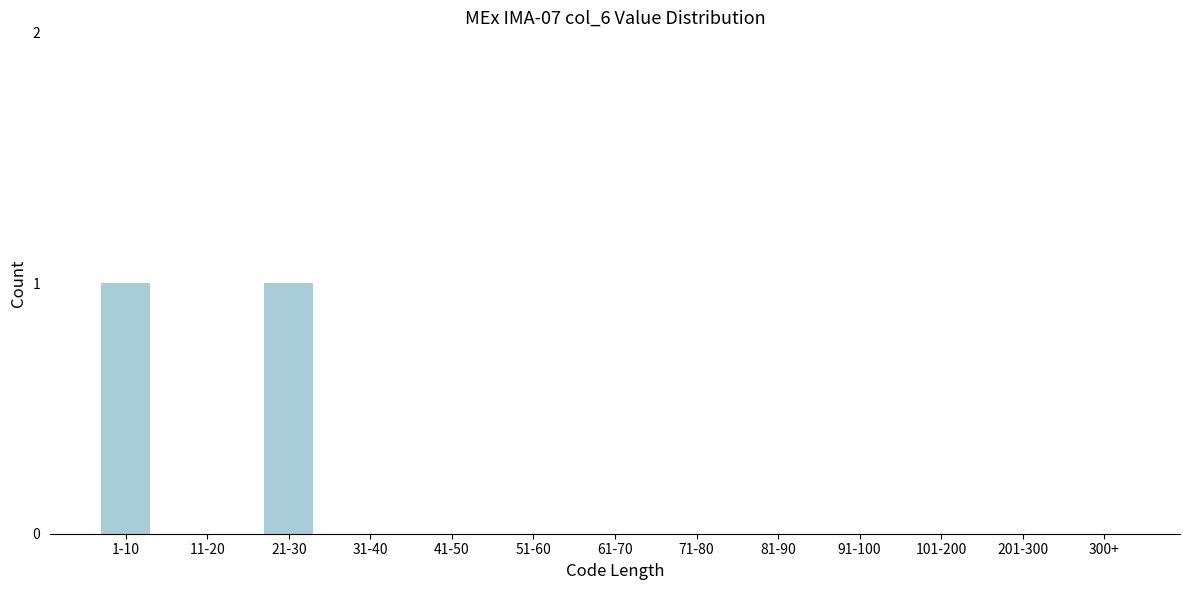

Reading left to right, transcribe all the data shown in this chart.

1-10=1	11-20=0	21-30=1	31-40=0	41-50=0	51-60=0	61-70=0	71-80=0	81-90=0	91-100=0	101-200=0	201-300=0	300+=0